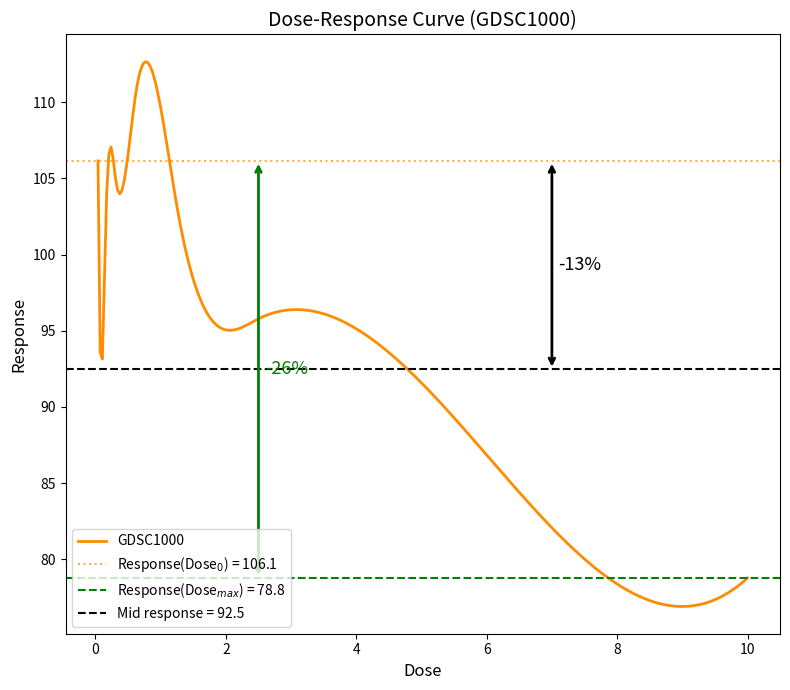

How many data points are less than 101?

4